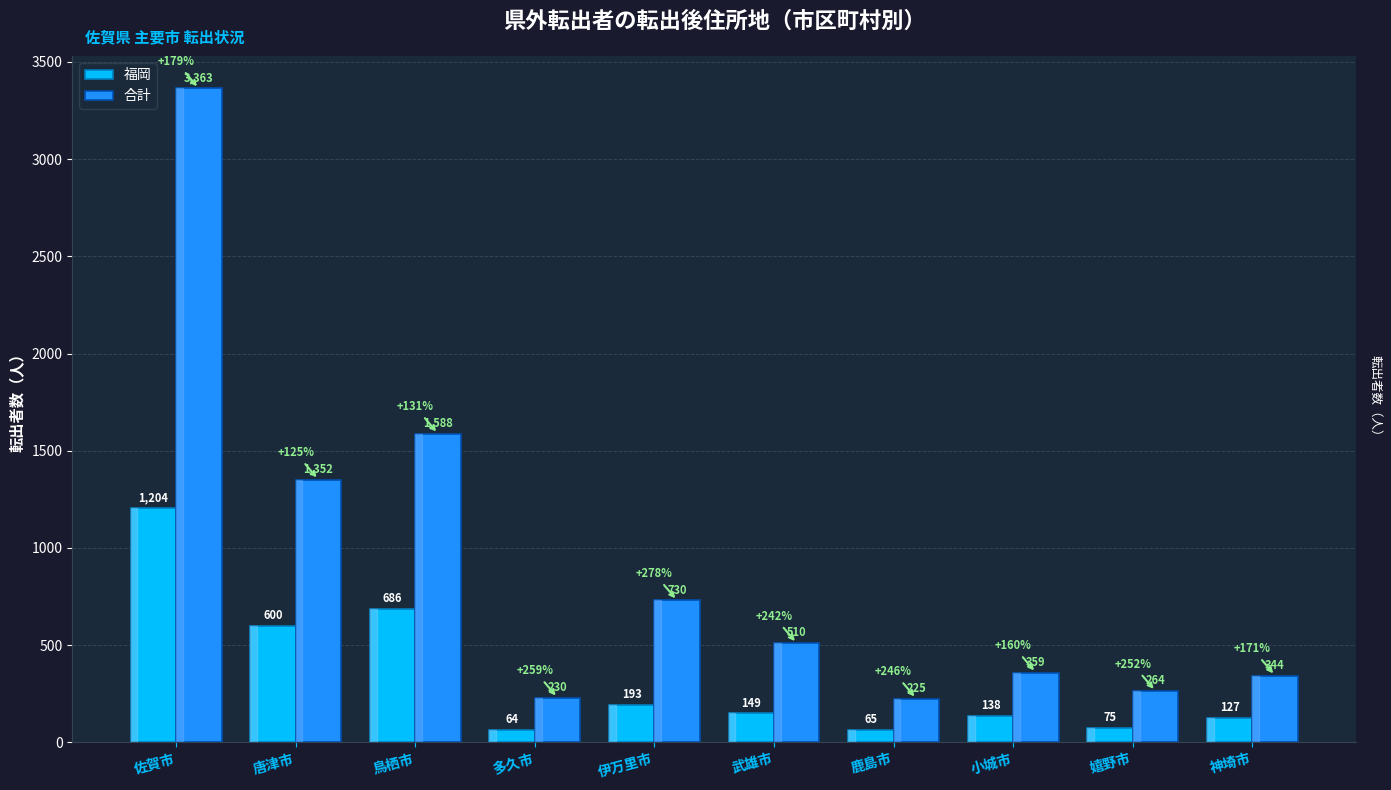

What is the difference between the highest and lowest values at 武雄市?

361